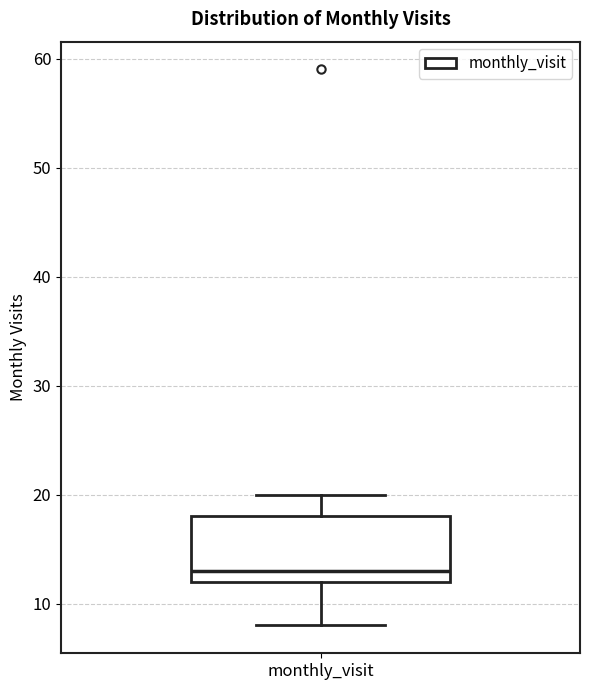

Where does the median line of the box for monthly_visit sit on the y-axis? The values are not printed on the chart, so give them approximately, as read against the axis.

13